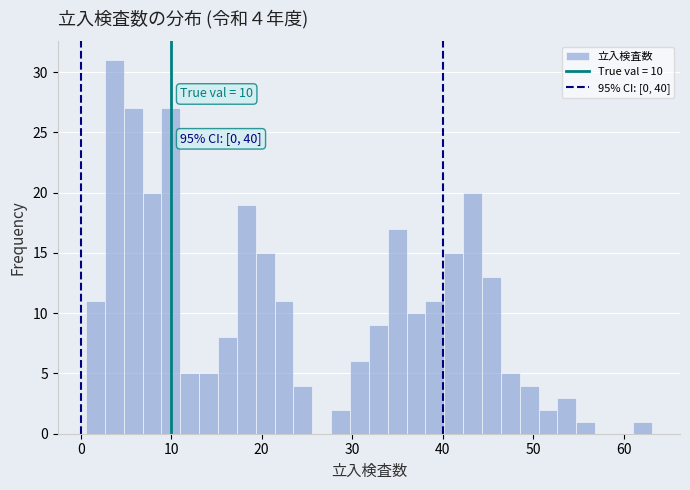

Around what value on the x-axis is the tallest bar? Give the approximate position of its centre, as read against the axis.

4